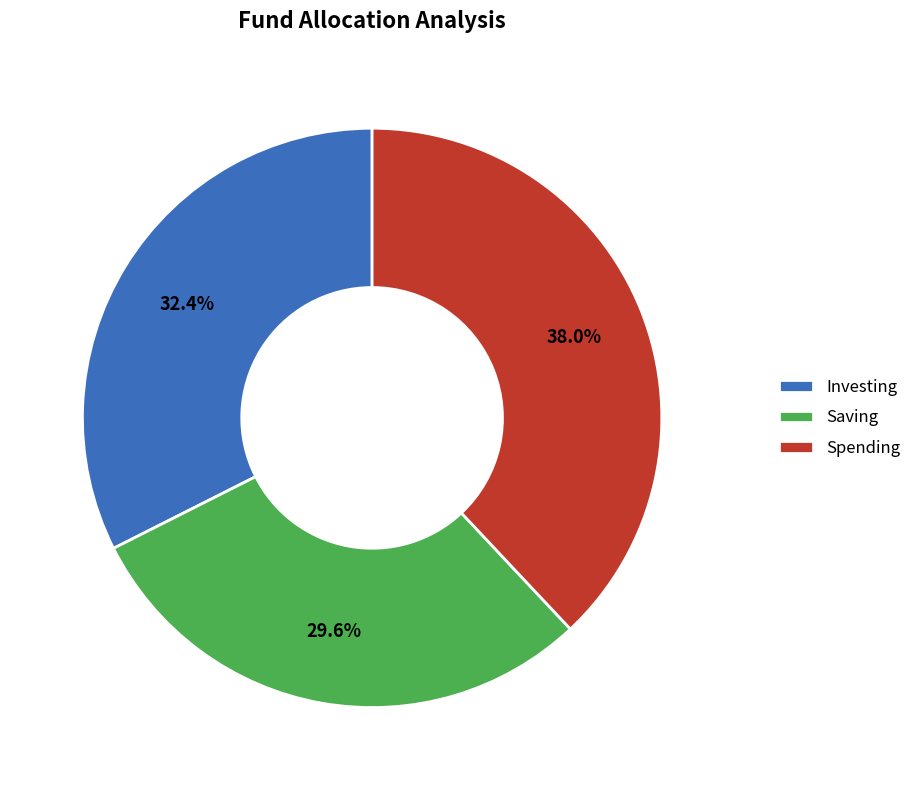

Approximately how many times larger is the value at Saving compared to Spending?

0.8